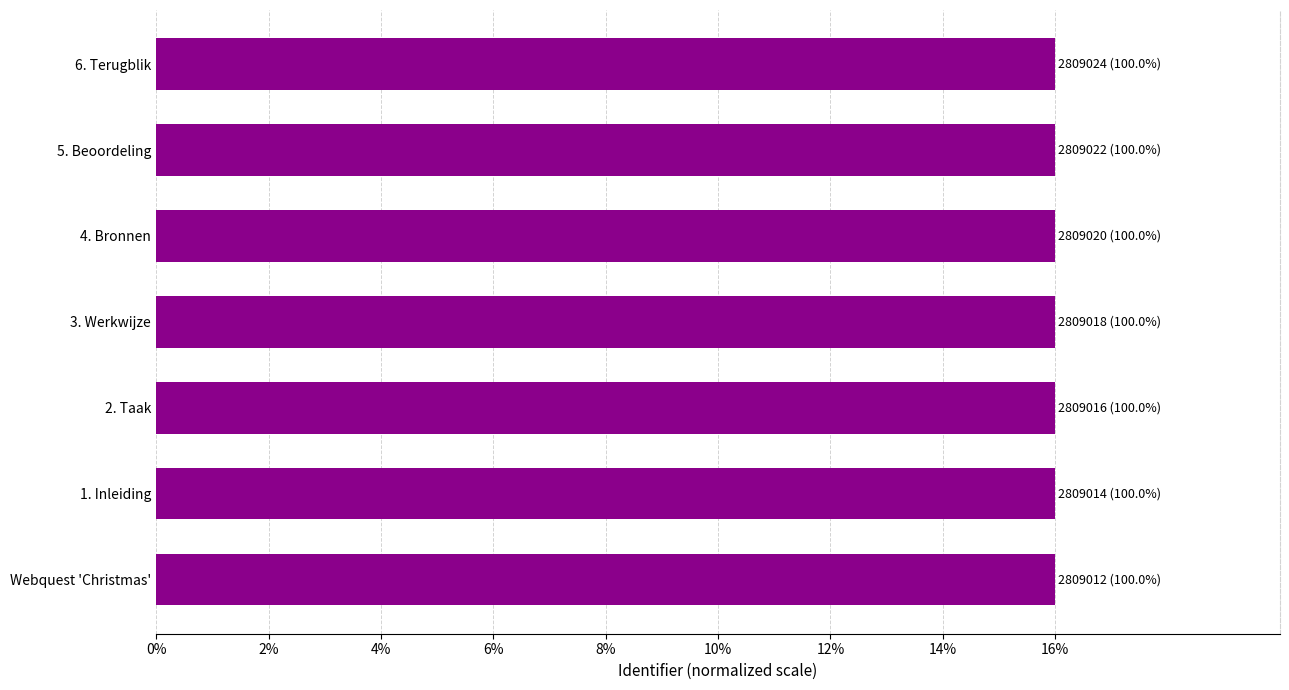

Are the bars horizontal?

Yes